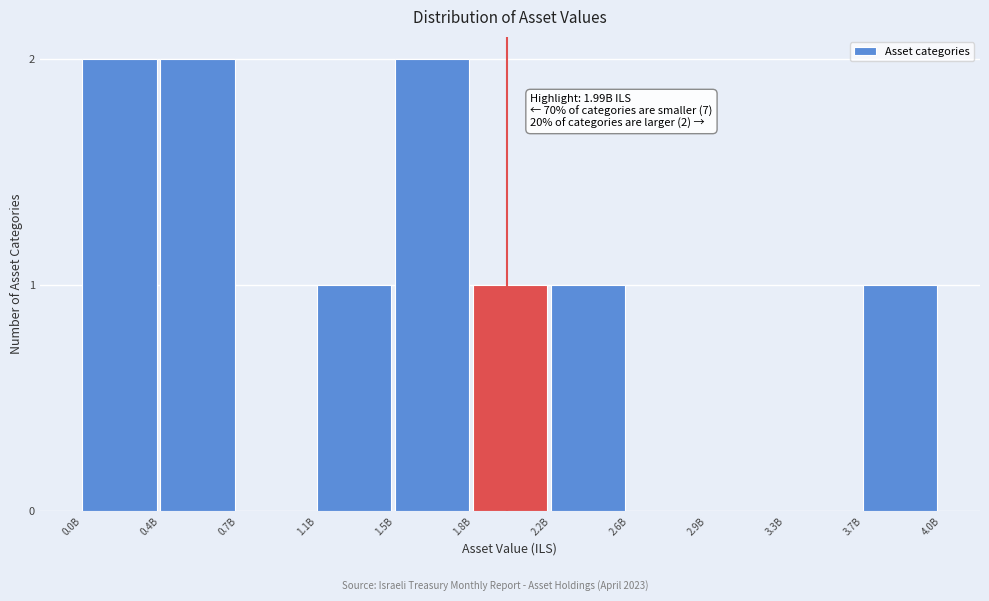

Reading right to left, extract all data points from this chart.

3.7B=1	3.3B=0	2.9B=0	2.6B=0	2.2B=1	1.8B=1	1.5B=2	1.1B=1	0.7B=0	0.4B=2	0.0B=2